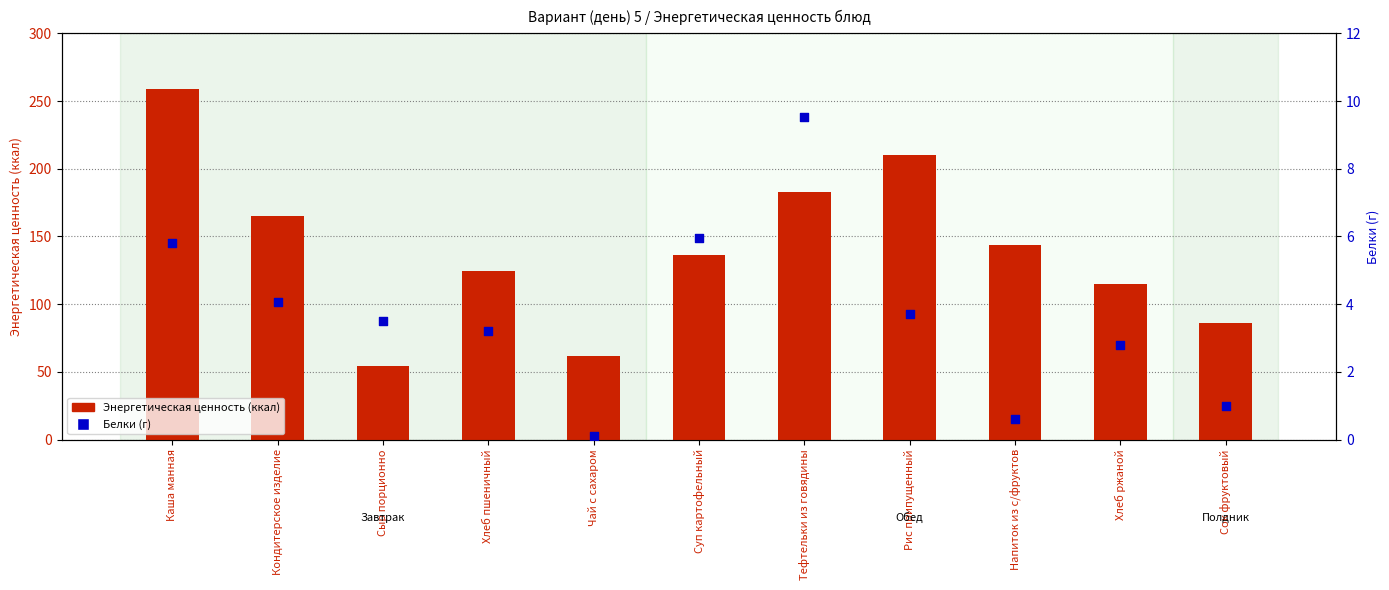

Is the value of Энергетическая ценность (ккал) at Напиток из с/фруктов greater than the value of Белки (г) at Кондитерское изделие?

Yes